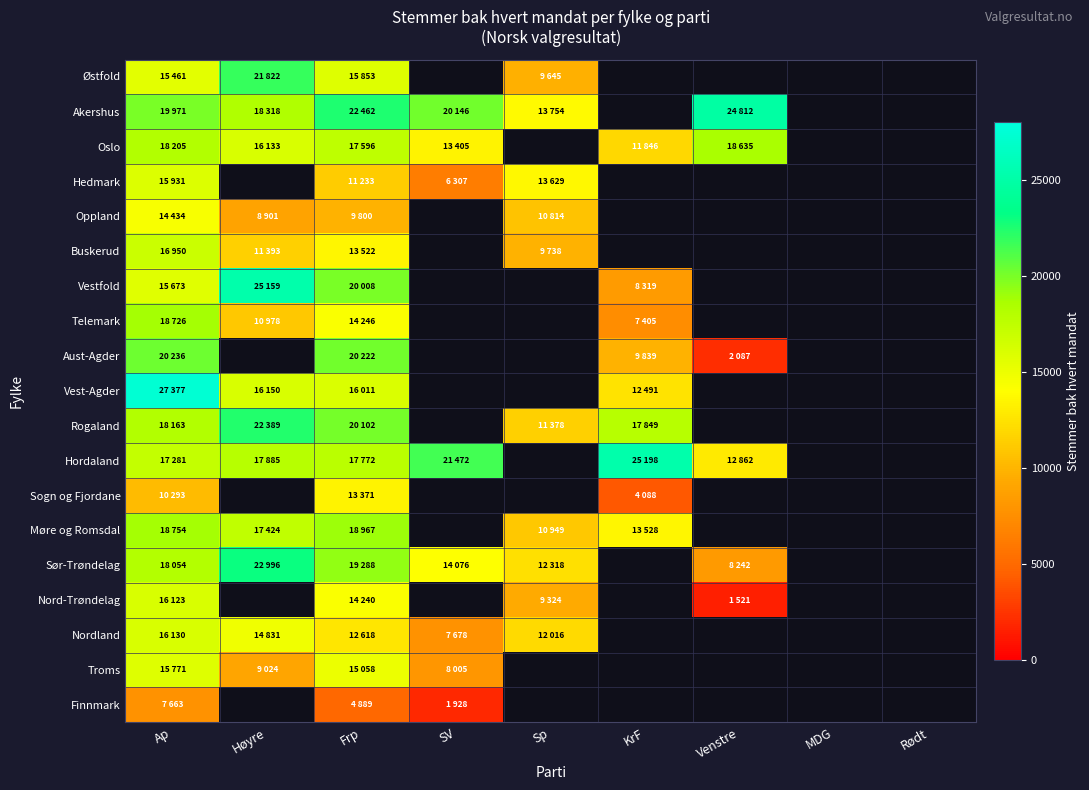

The Vest-Agder series shows 27228.5 at Høyre. True or false?

False